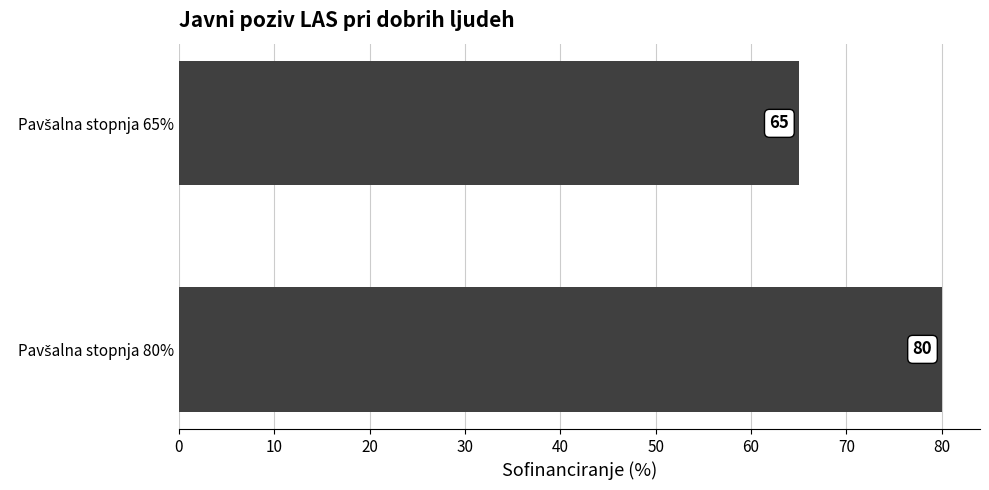

What is the greatest value displayed?

80